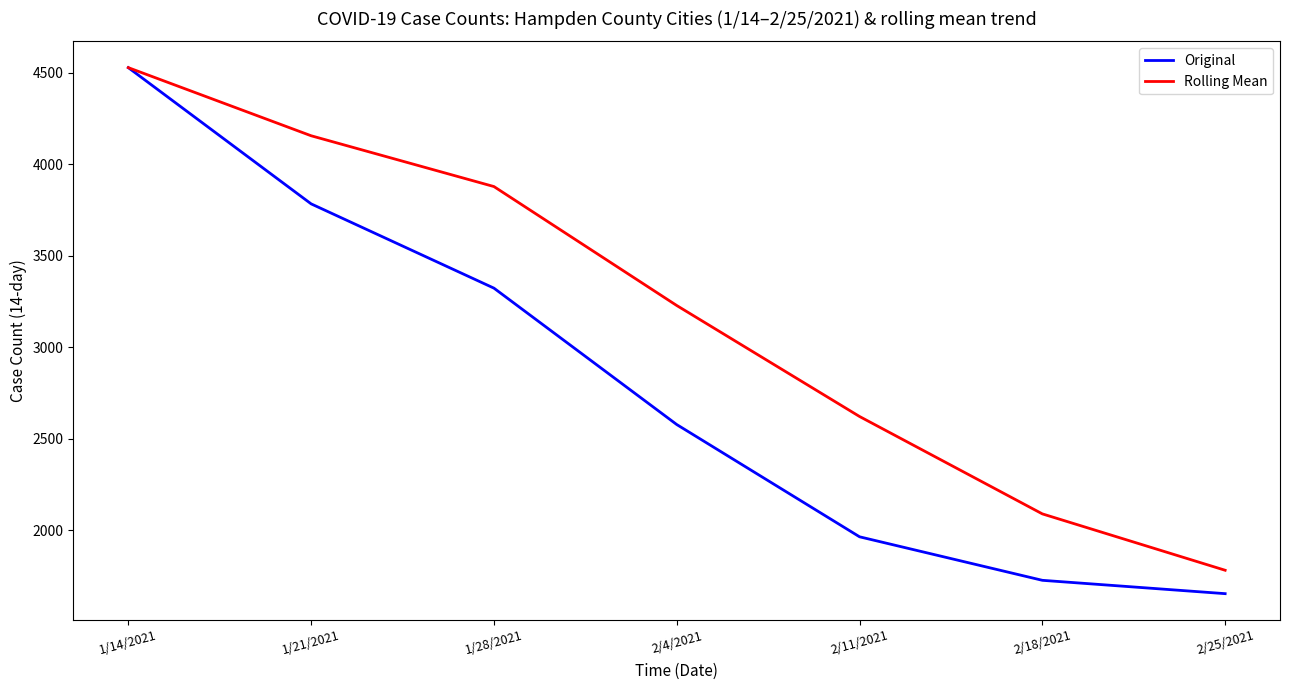

At which label does Rolling Mean first exceed 3228?

1/14/2021